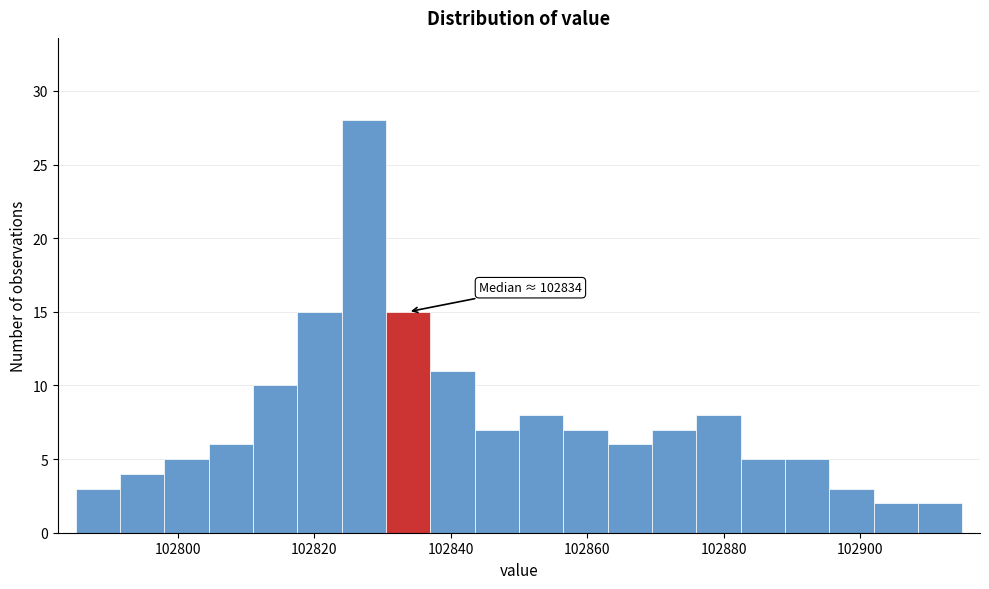

Around what value on the x-axis is the tallest bar? Give the approximate position of its centre, as read against the axis.

102828